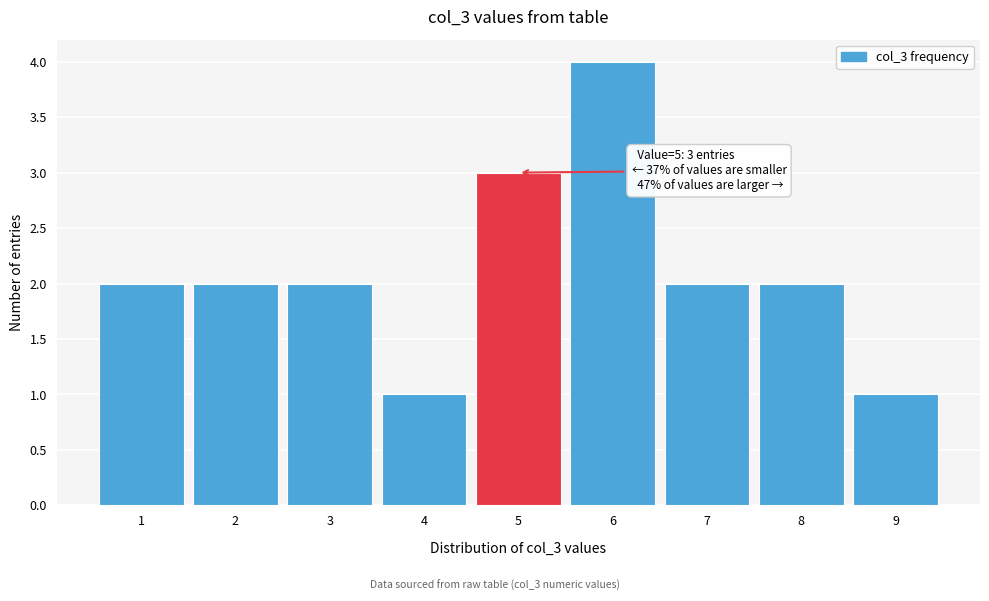

Which range on the x-axis has the tallest bar?

5.5 to 6.5